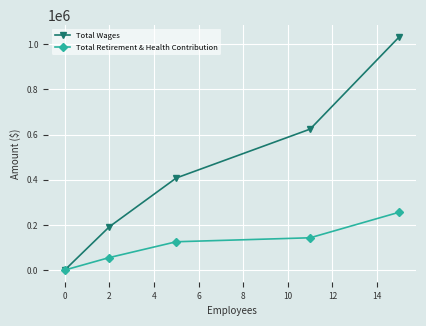

Reading left to right, what are all the values shown in this chart?

Total Wages: 0	191886	408009	624520	1033839
Total Retirement & Health Contribution: 0	55420	125404	143017	256434